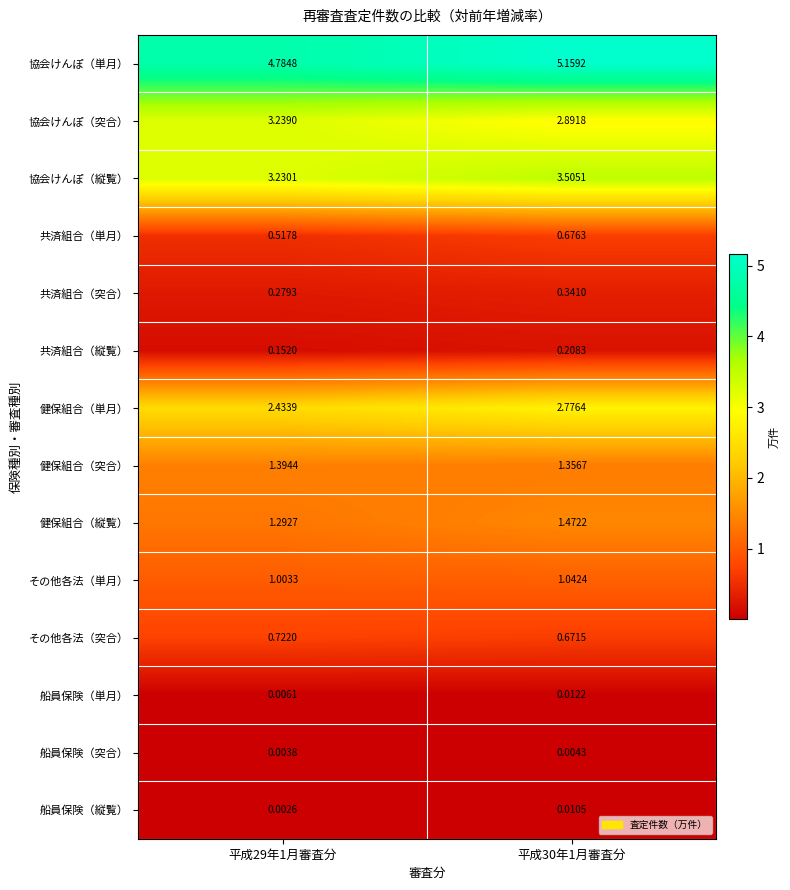

Count the number of categories in the chart.

2